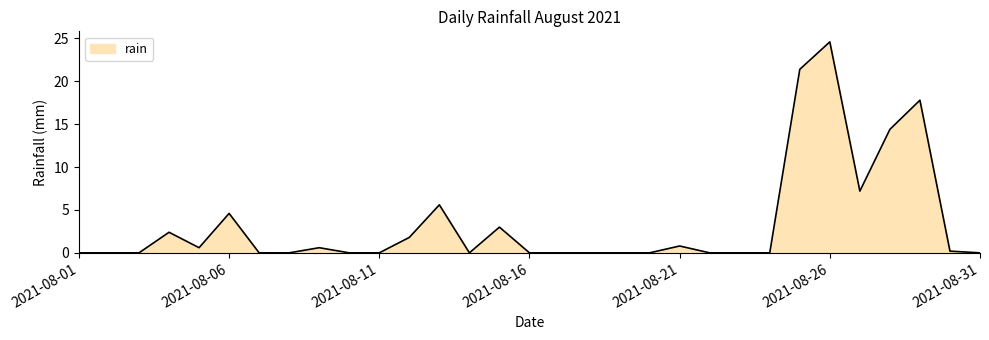

What is the maximum value shown in the chart?

24.6